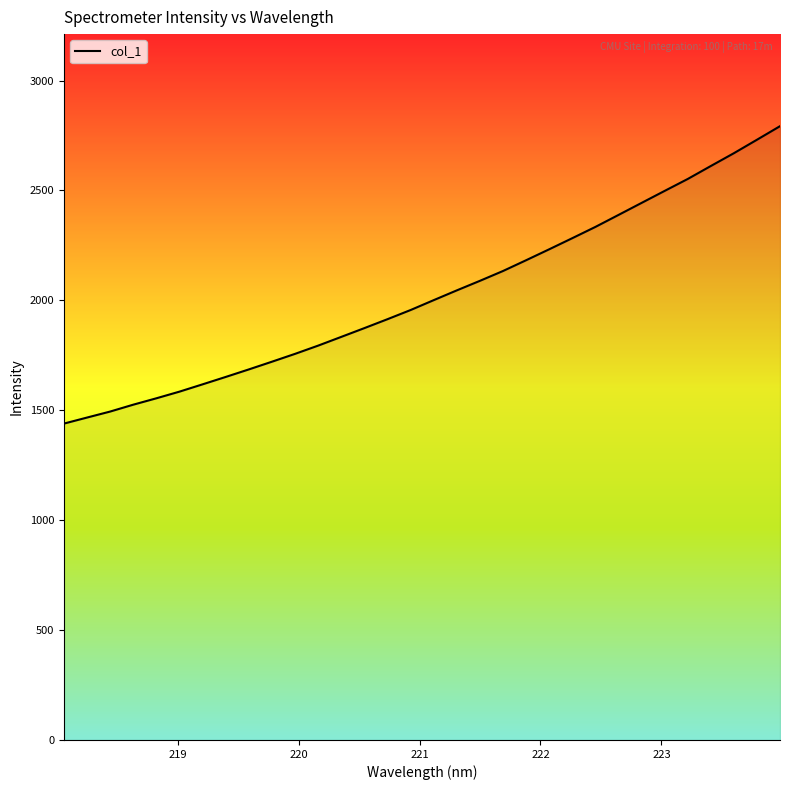

What is the minimum value shown in the chart?

1439.4